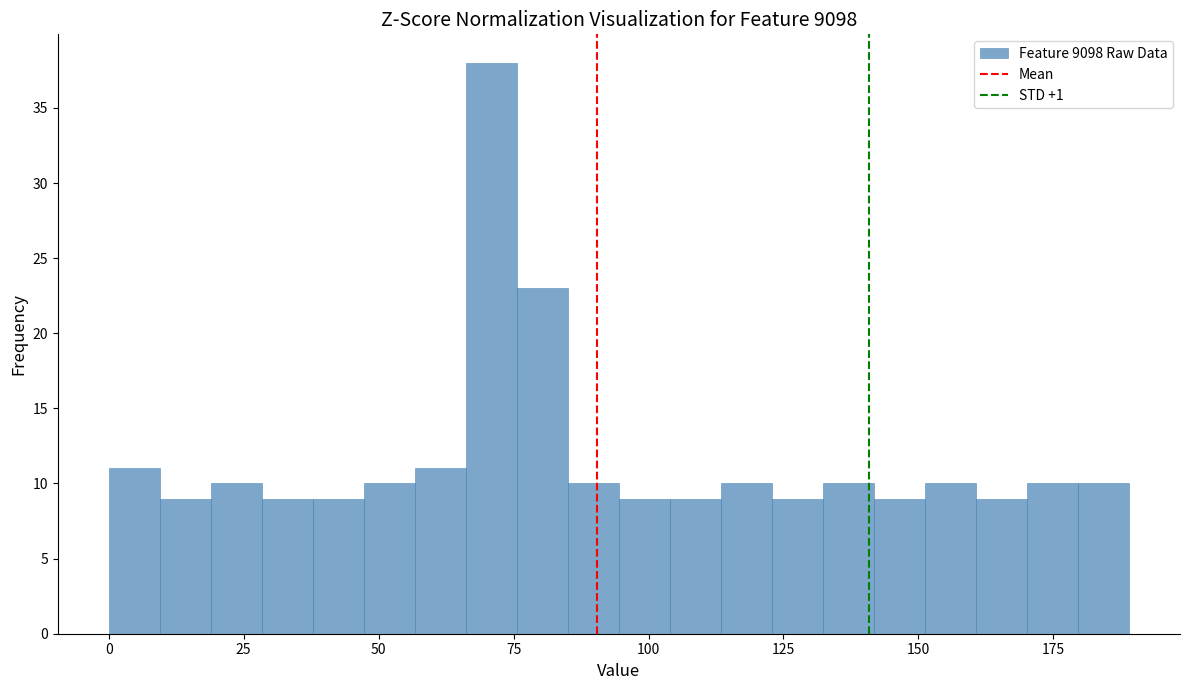

Read against the x-axis, roughly where is the centre of the tallest bar?

70